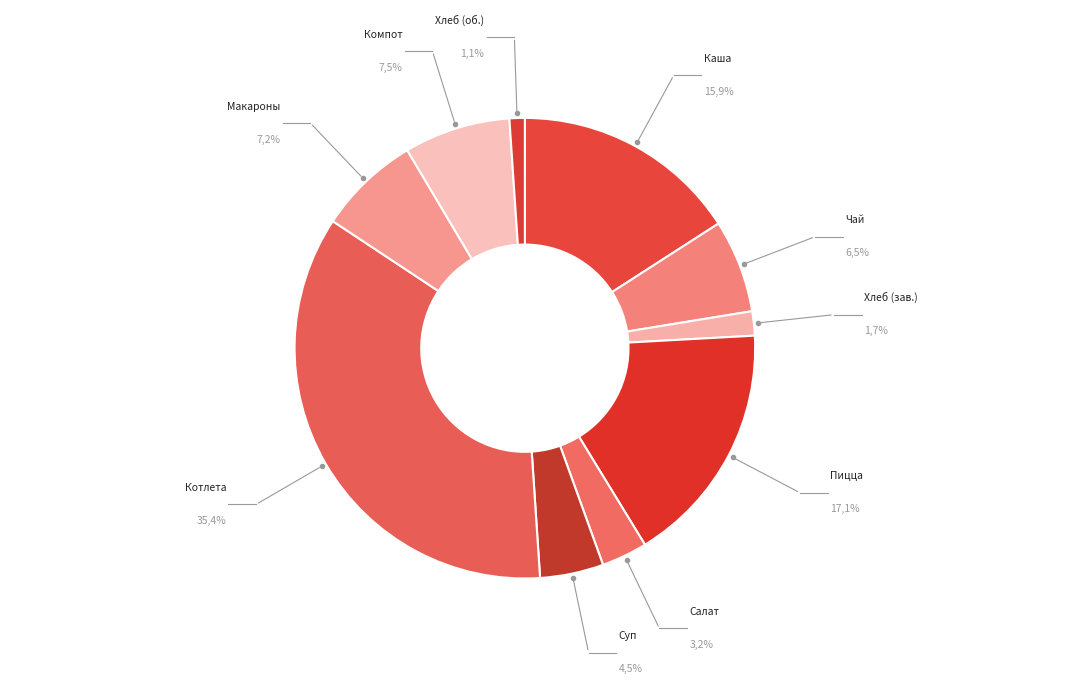

What is the ratio of the value at Каша молочная кукурузная вязкая to the value at Макаронные изделия отварные?

2.2